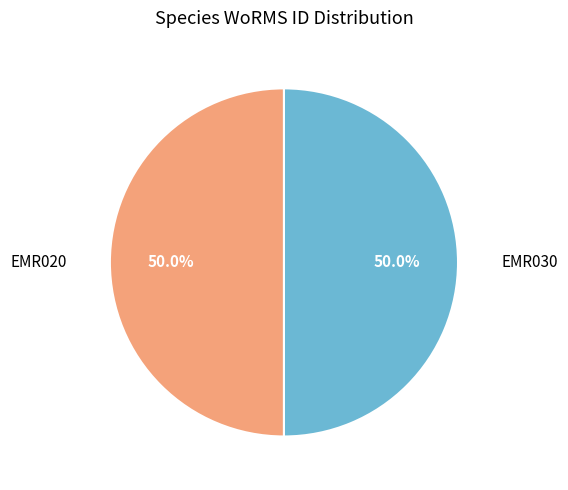

What is the total percentage of EMR020 and EMR030?

100.0%